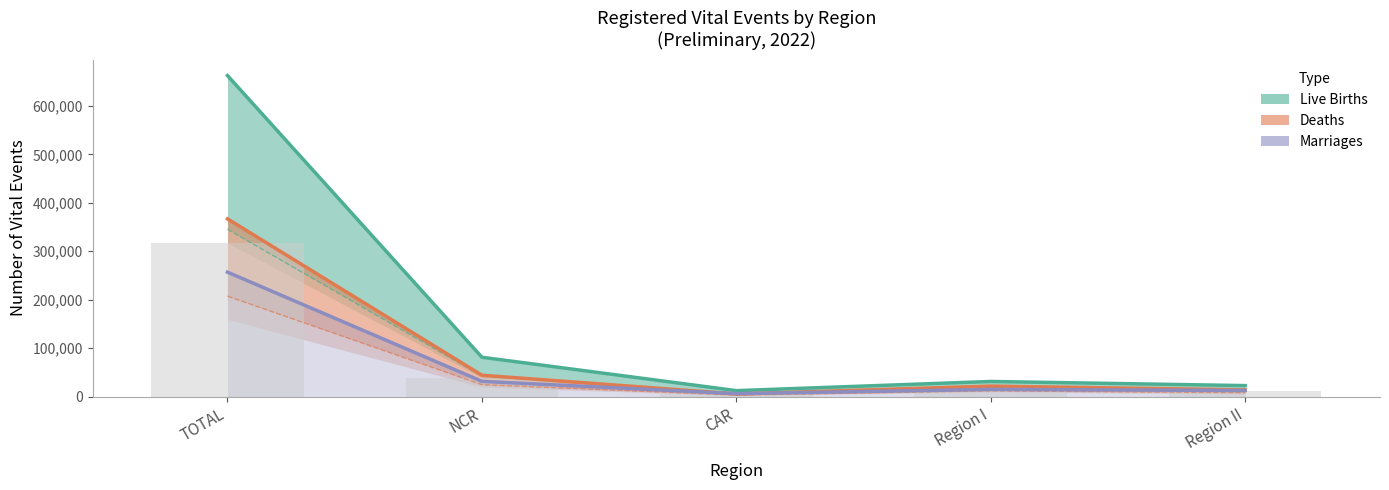

How many values in the Deaths (Both Sexes) series are below 21540?

2